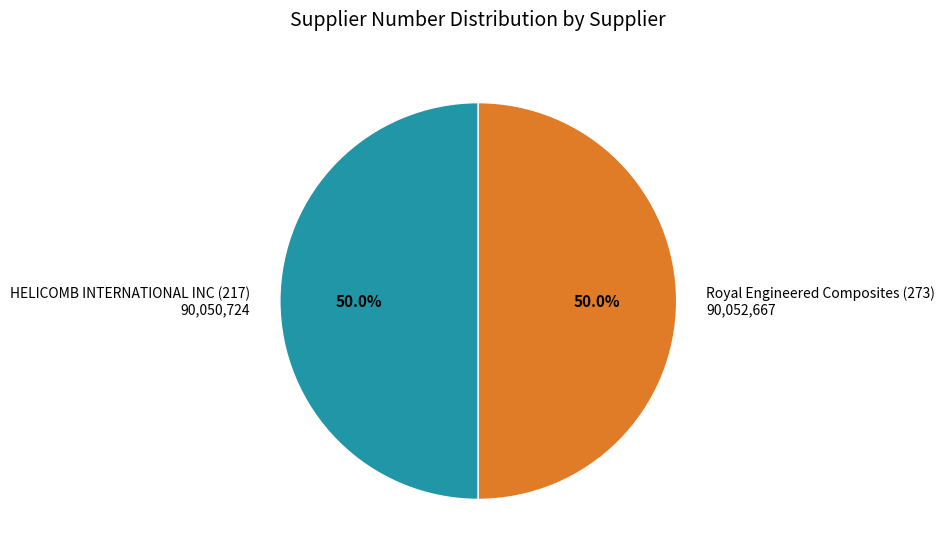

What is the ratio of the value at Royal Engineered Composites (273) to the value at HELICOMB INTERNATIONAL INC (217)?

1.0